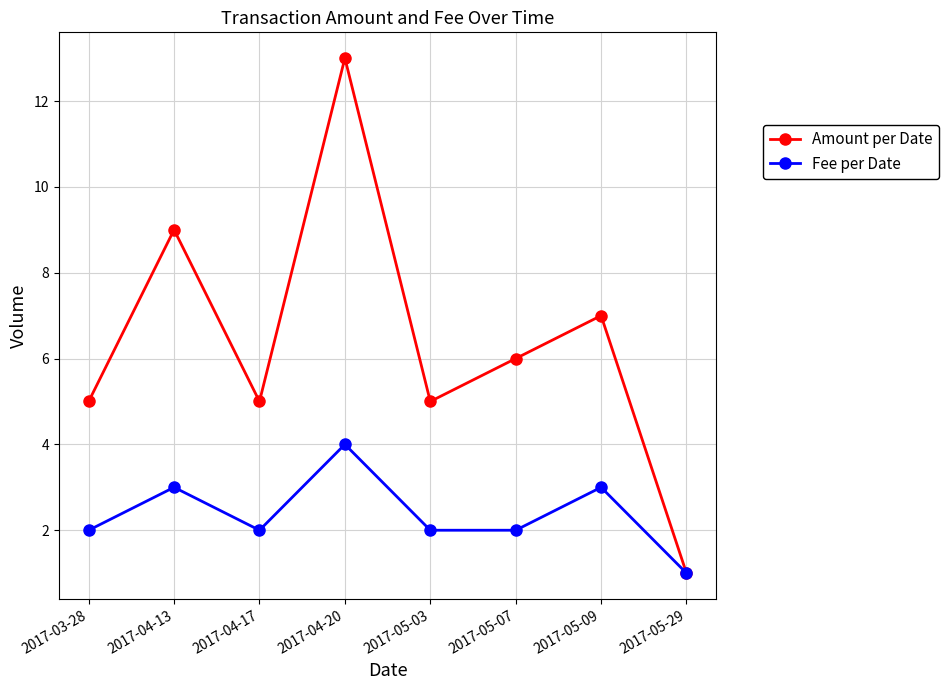

List the series in order of their peak value, highest first.

Amount per Date, Fee per Date